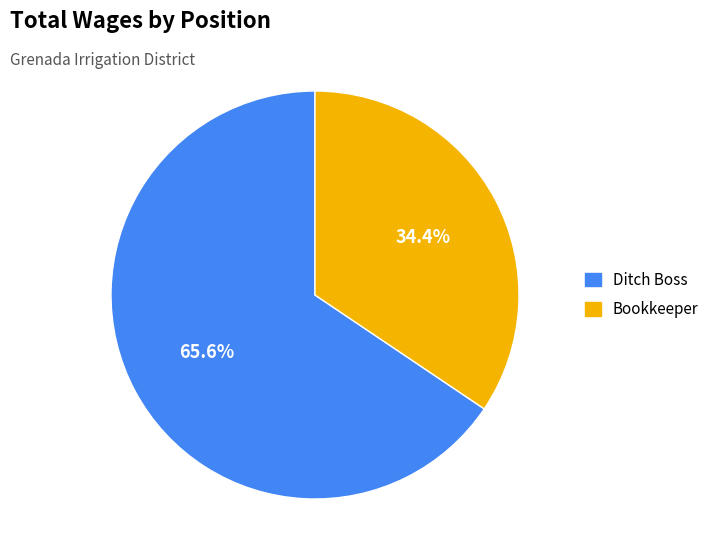

How many segments does this pie chart have?

2